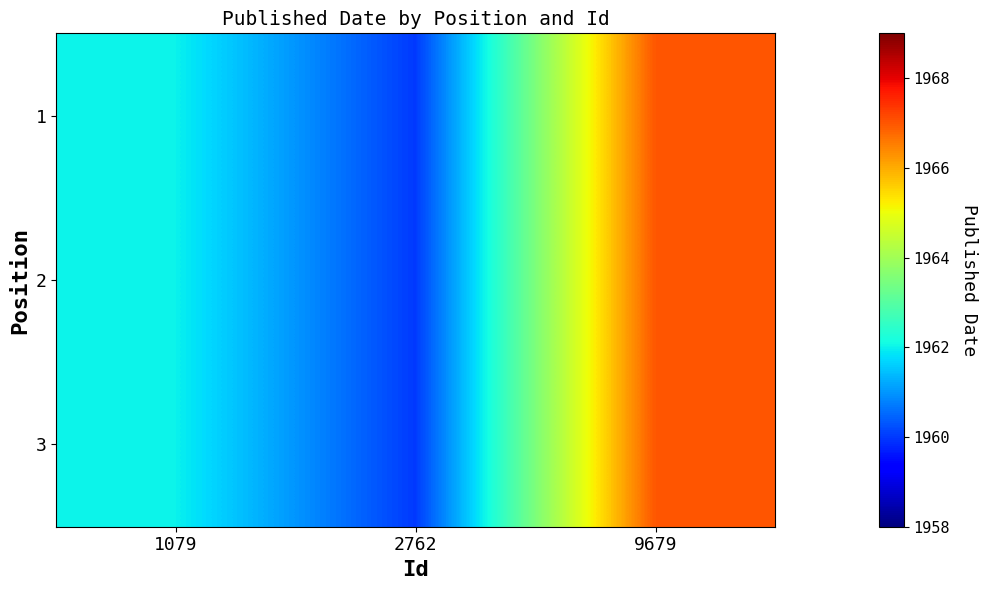

Rank the series by their maximum value, from highest to lowest.

1, 2, 3